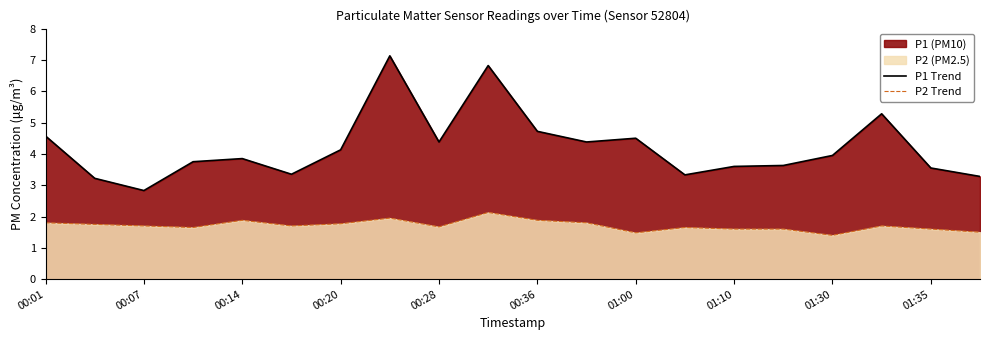

At 01:30, list the series in order from smallest to largest.

P2 Trend, P1 Trend